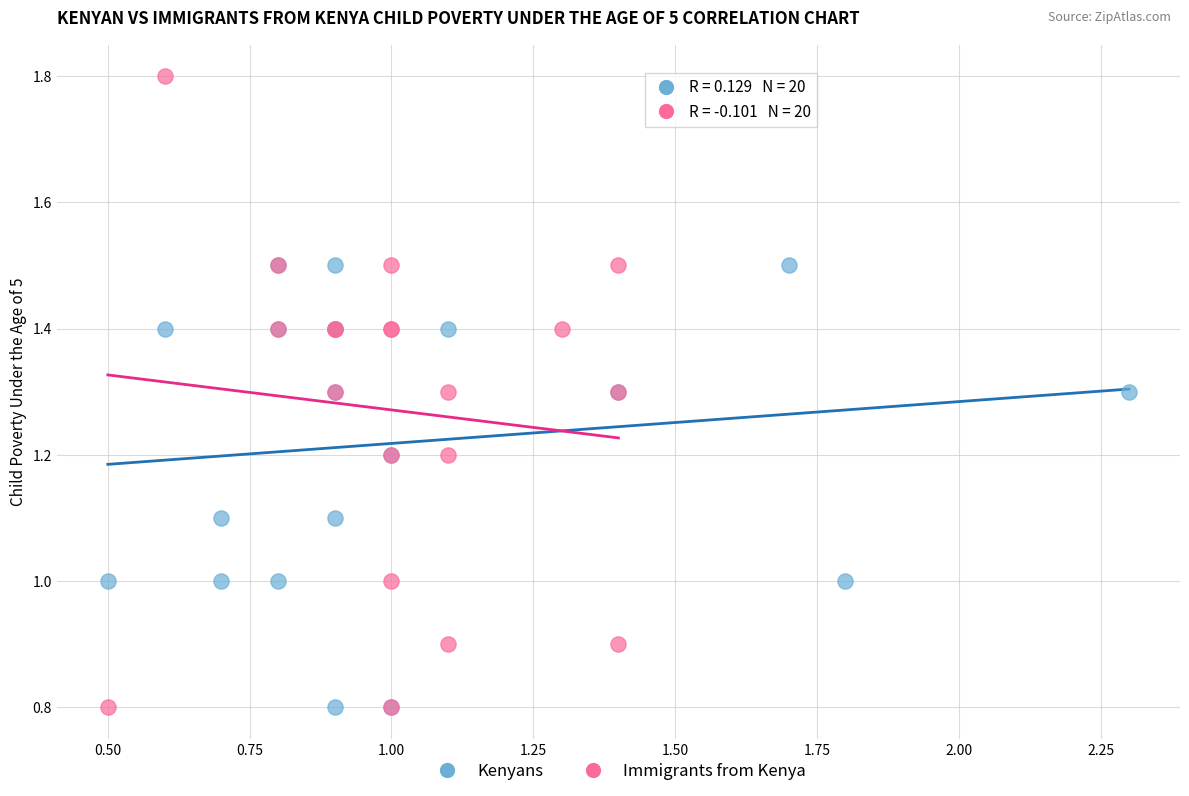

Which series has the widest spread of Y values?

Immigrants from Kenya